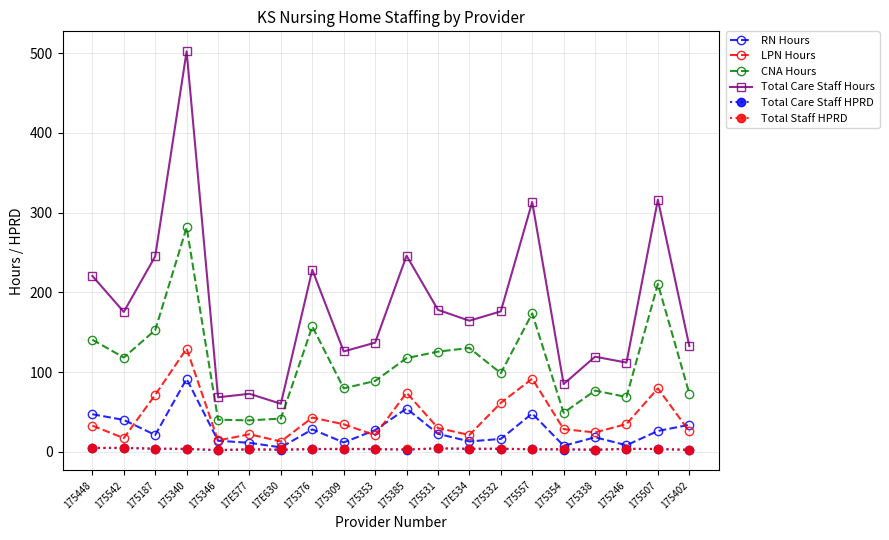

What is the label of the 10th point from the left?

175353